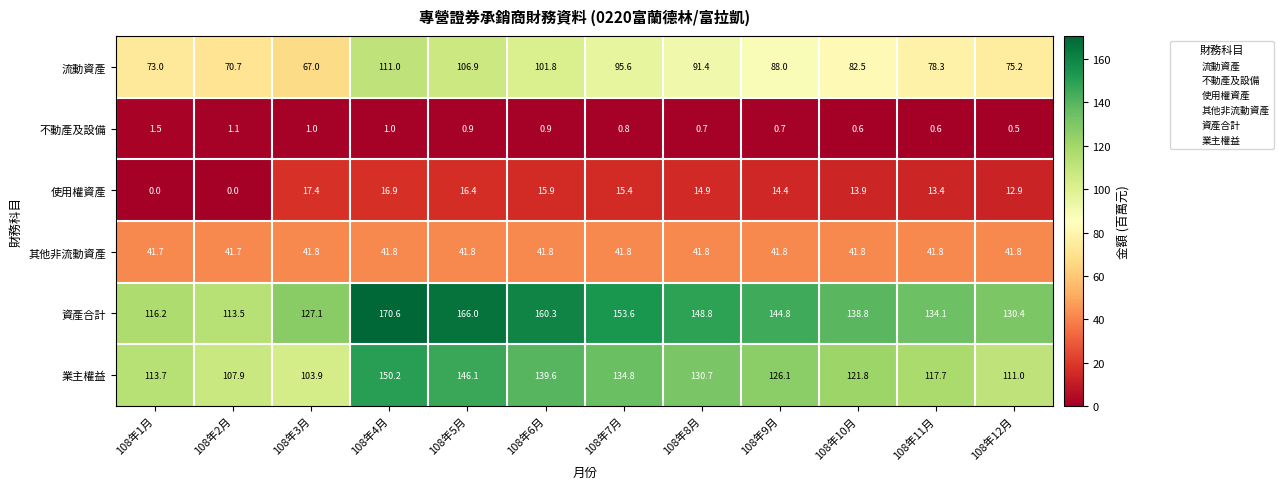

What is the total value across all series at 108年12月?

371.8